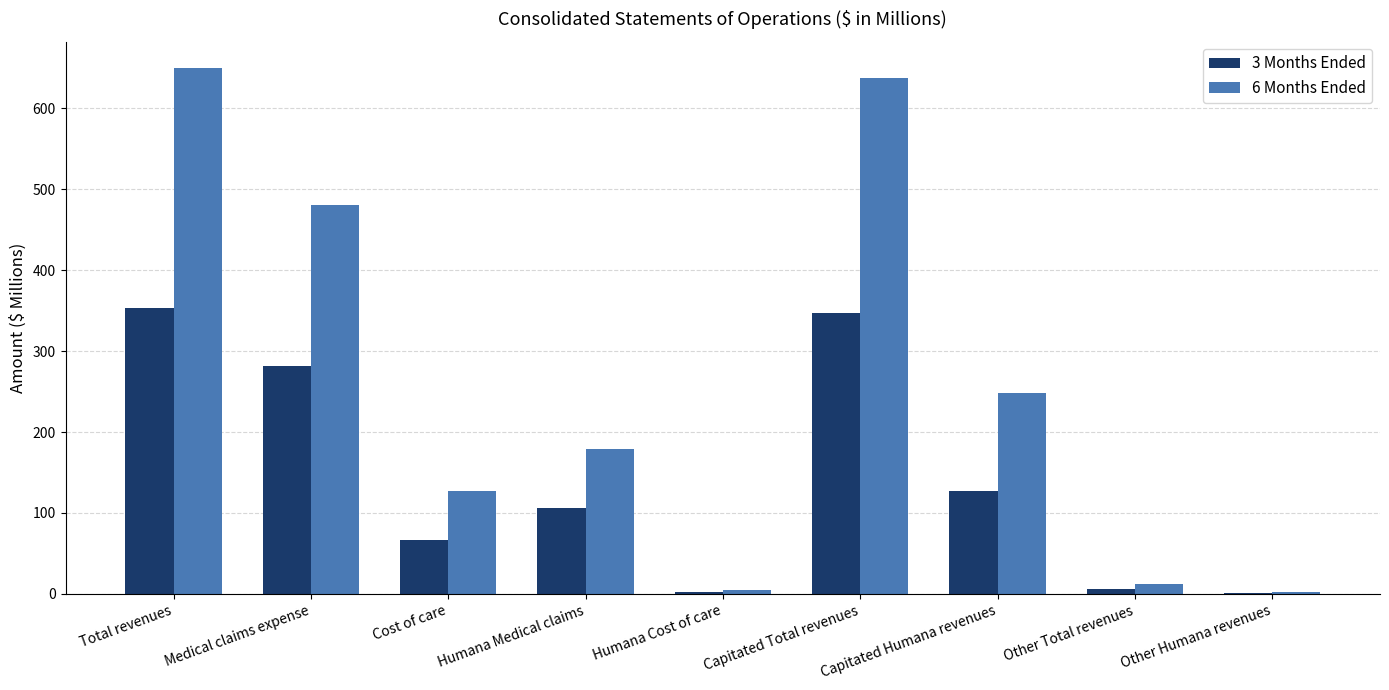

Which series changed the most between Humana Medical claims and Capitated Total revenues?

6 Months Ended